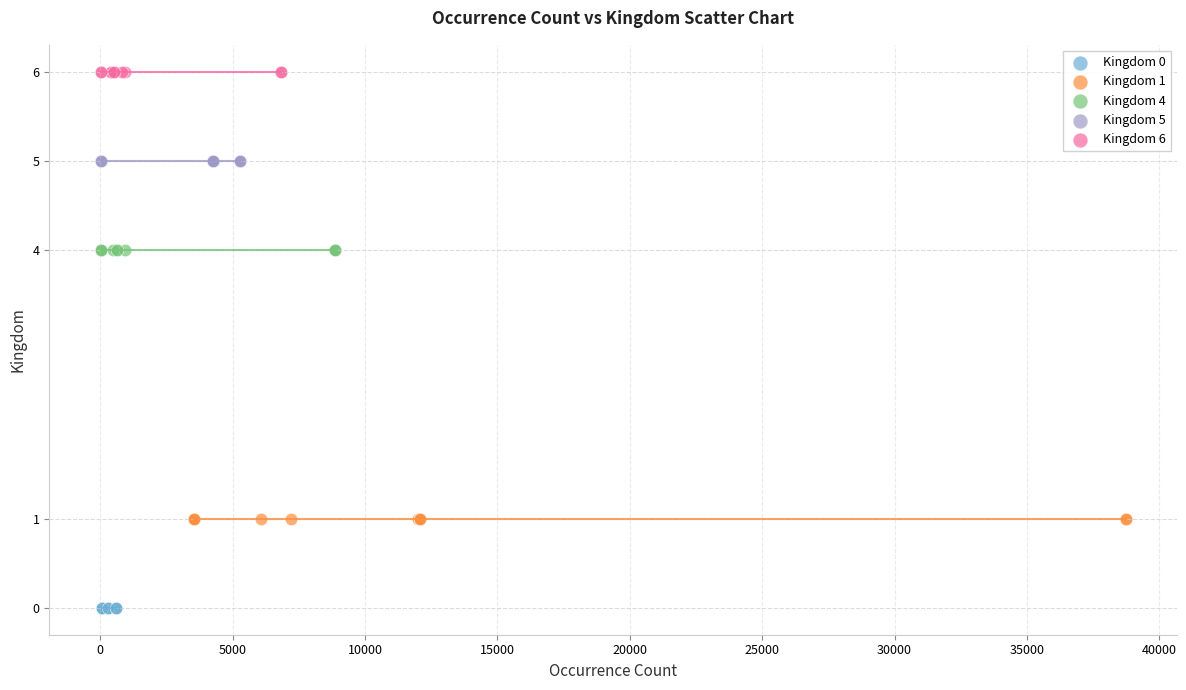

Which series reaches the maximum Y coordinate?

Kingdom 6